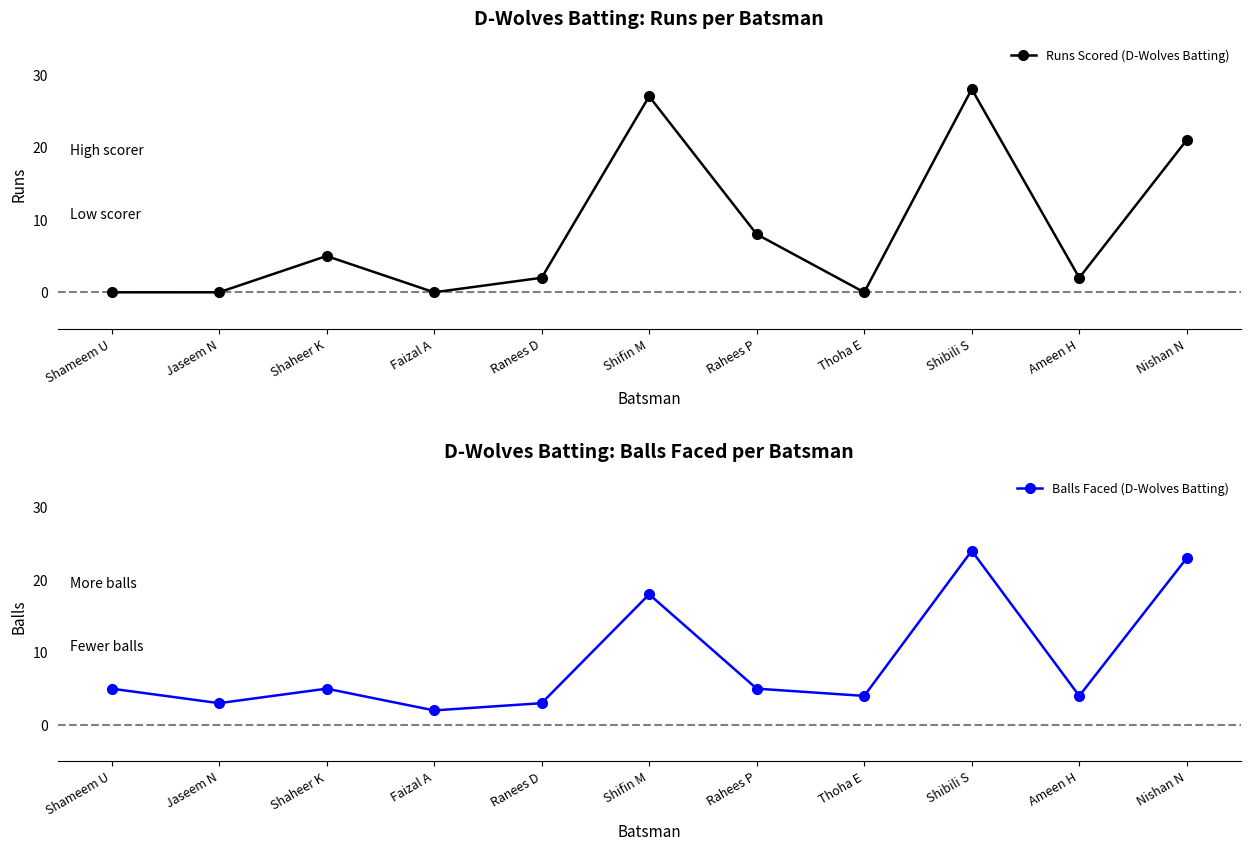

Reading right to left, extract all data points from this chart.

Runs Scored (D-Wolves Batting): 21	2	28	0	8	27	2	0	5	0	0
Balls Faced (D-Wolves Batting): 23	4	24	4	5	18	3	2	5	3	5